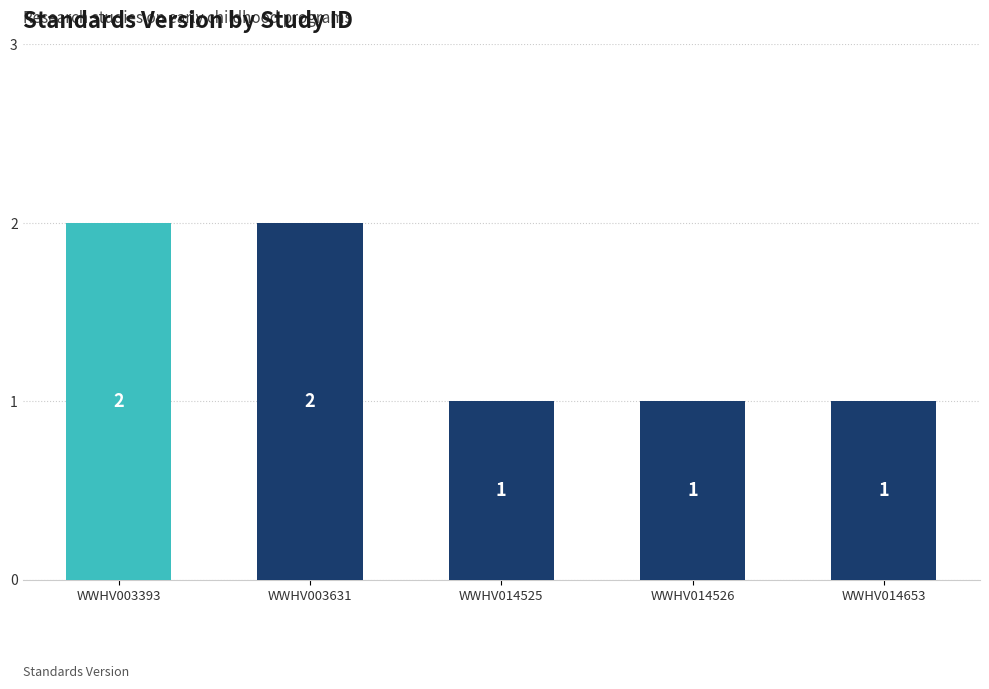

What is the difference between the maximum and minimum values?

1